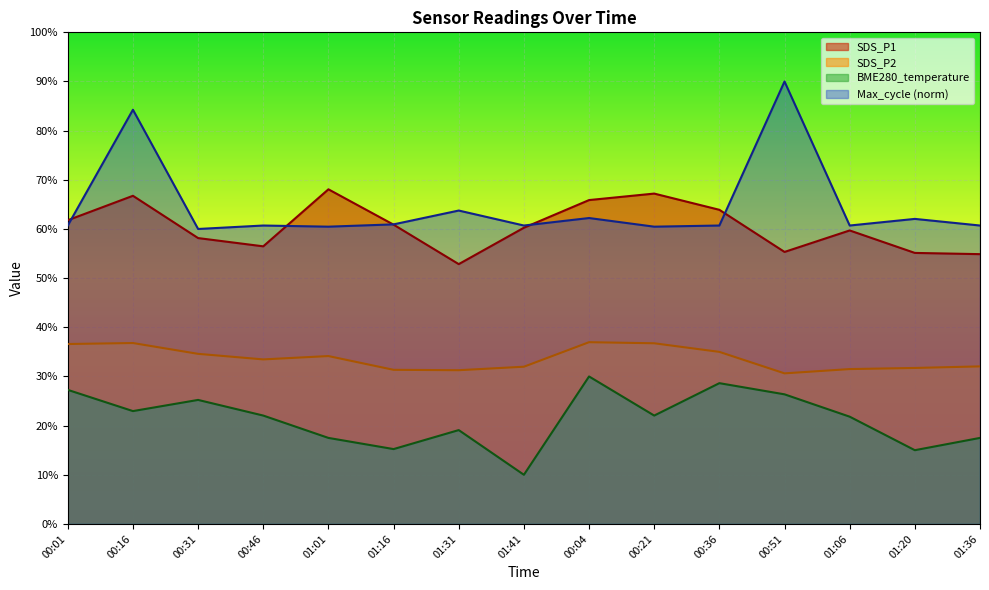

At which category is the sum across all series the highest?

00:16